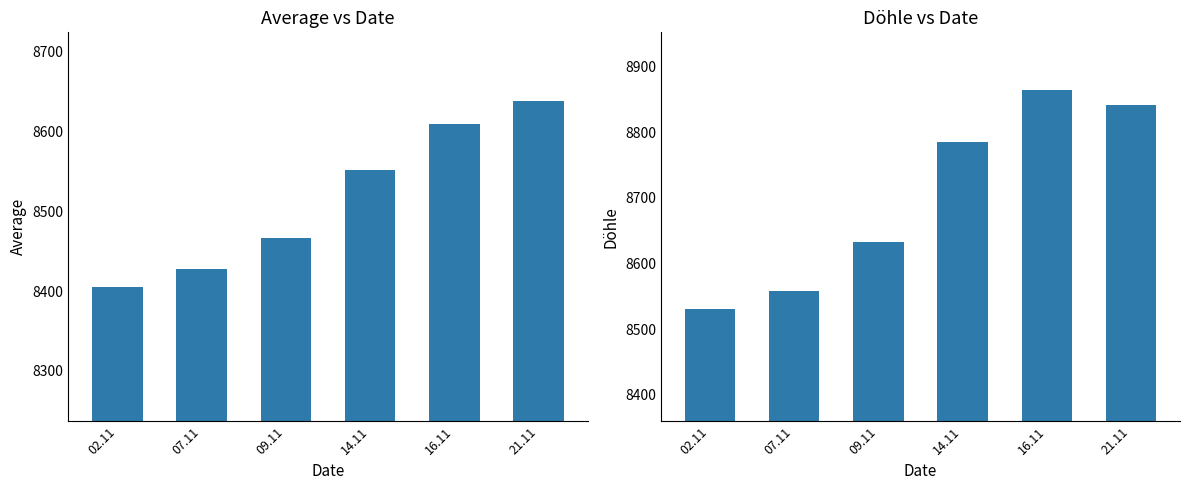

The value of Average at 14.11 is 3783. True or false?

False